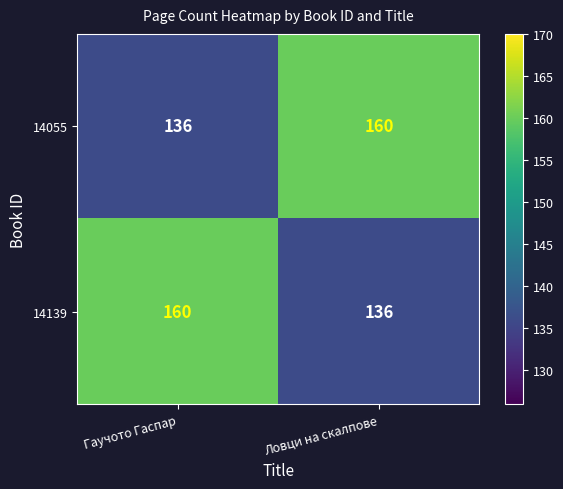

What is the greatest value displayed?

160